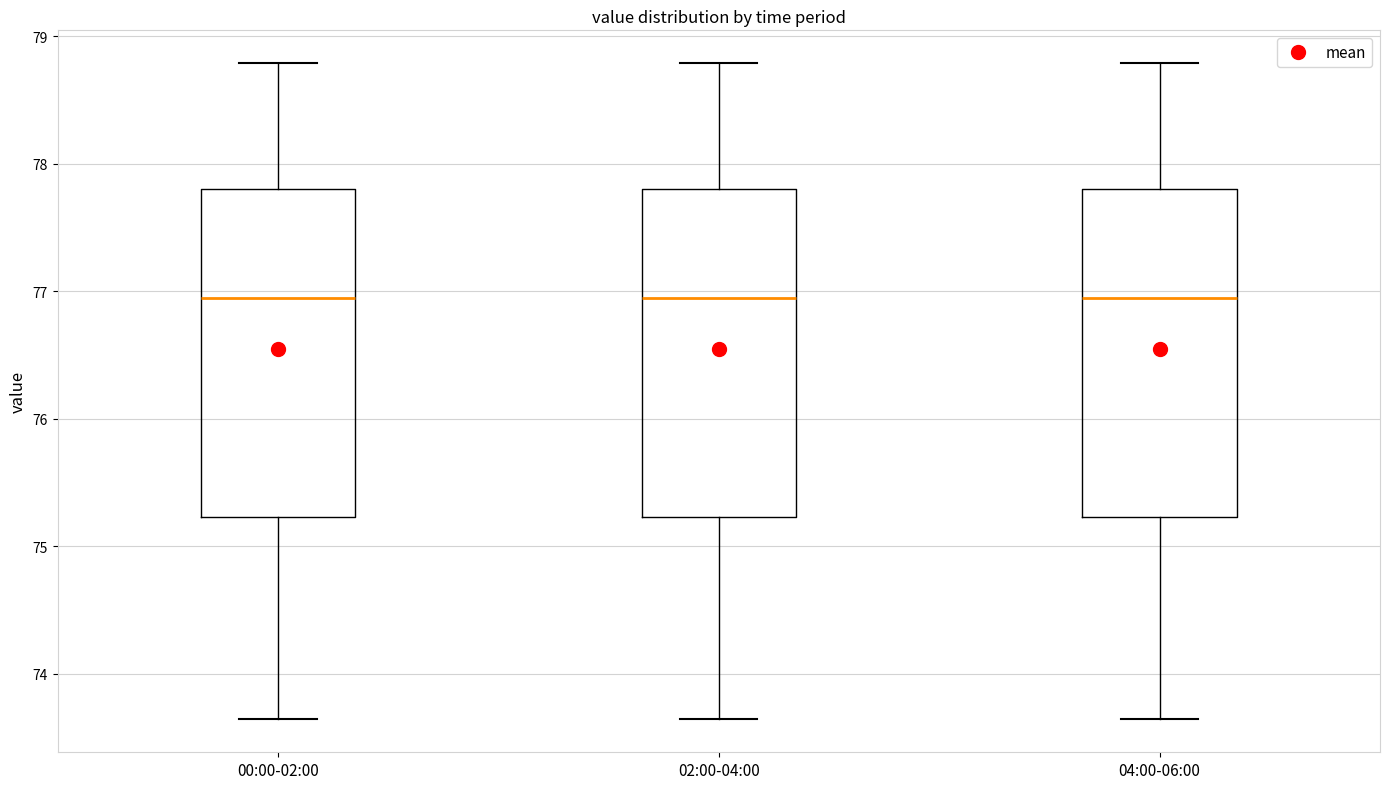

Reading left to right, transcribe this box plot: for each box, give where its median line is, the range the box spans, and where its two whiskers end, as read against the y-axis. The values are not printed on the chart, so give them approximately, as read against the axis.

00:00-02:00: median 77.0, box 75.2 to 77.8, whiskers 73.6 to 78.8
02:00-04:00: median 77.0, box 75.2 to 77.8, whiskers 73.6 to 78.8
04:00-06:00: median 77.0, box 75.2 to 77.8, whiskers 73.6 to 78.8